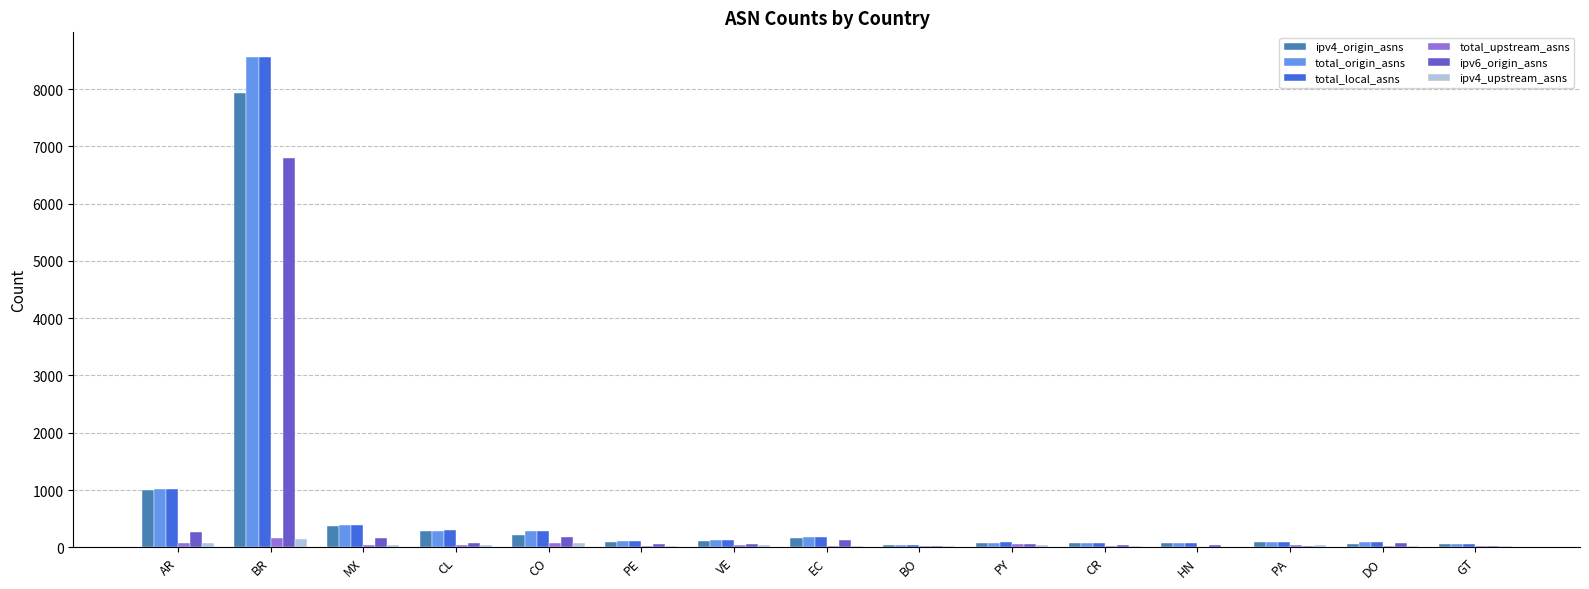

What is the average value of the ipv4_origin_asns series?

710